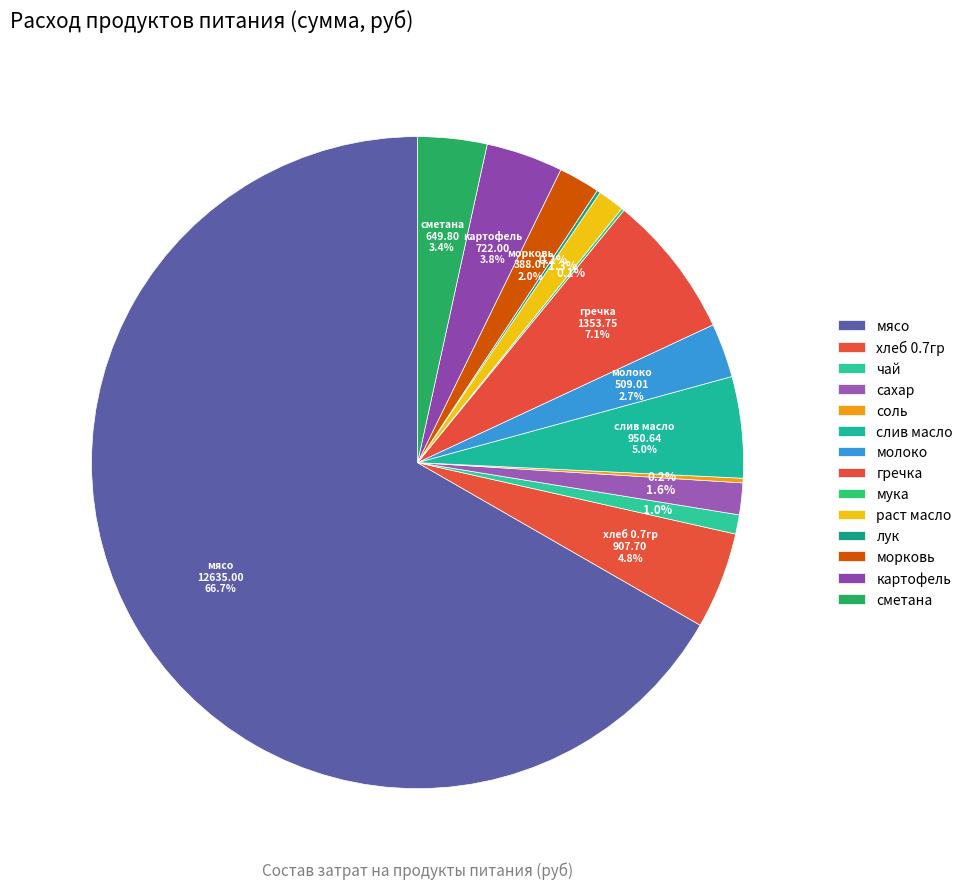

Which category has the smallest portion of the pie?

мука